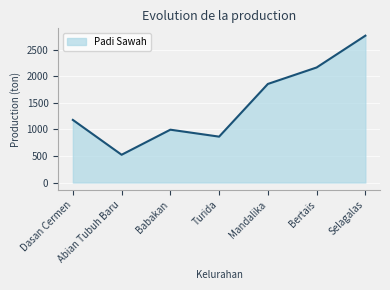

What is the minimum value shown in the chart?

523.3